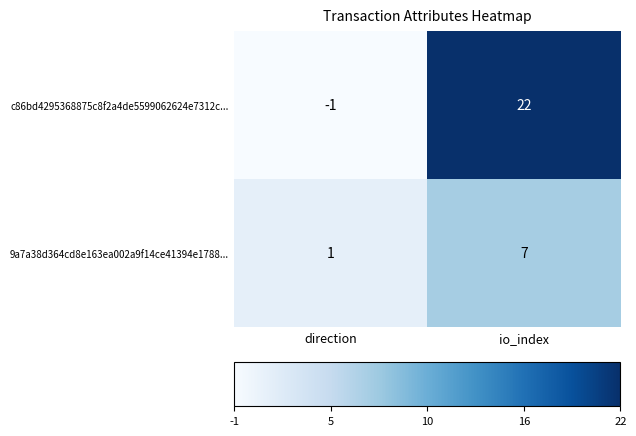

List the labels in order of c86bd4295368875c8f2a4de5599062624e7312c... value, smallest first.

direction, io_index